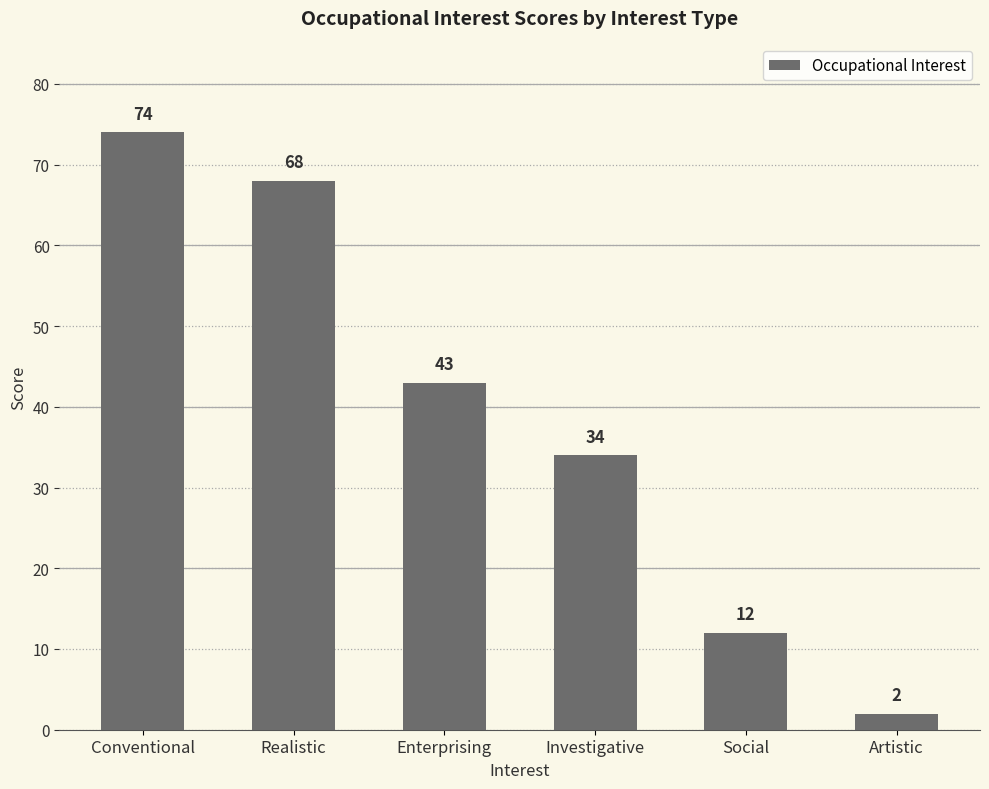

List the labels in order of value, smallest first.

Artistic, Social, Investigative, Enterprising, Realistic, Conventional